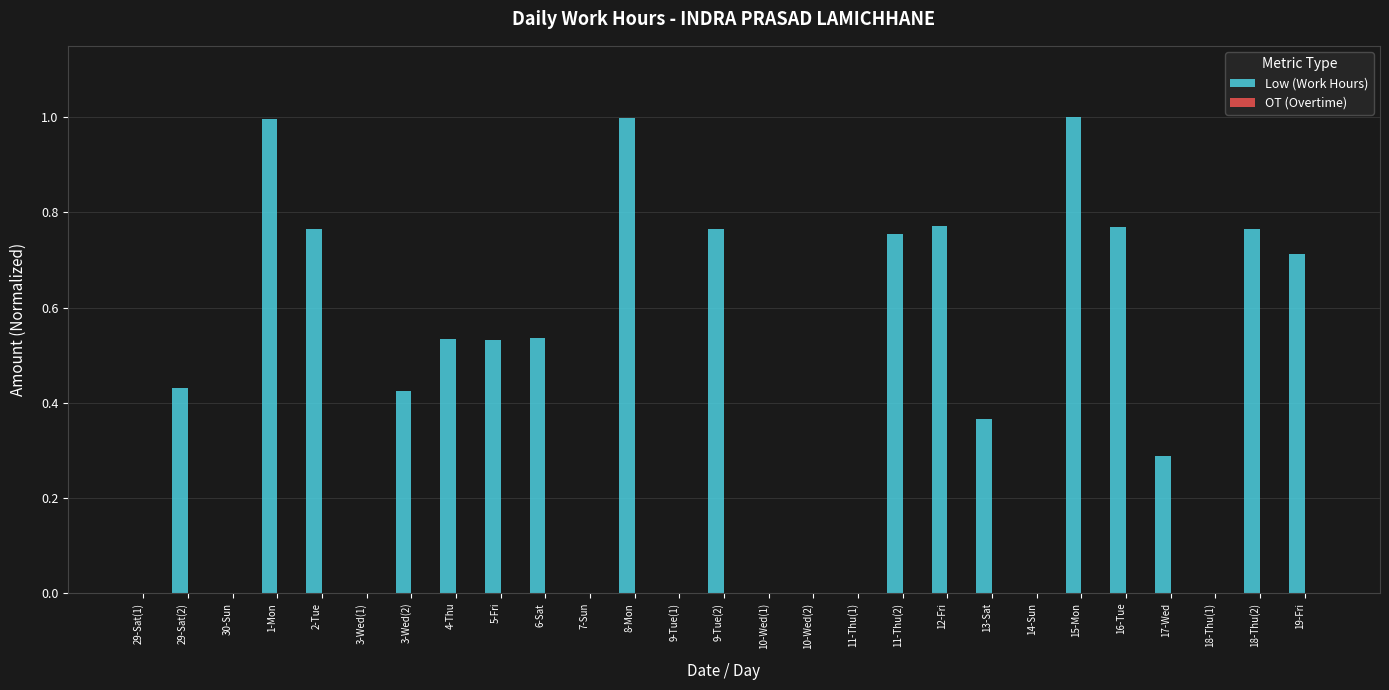

What is the sum of the values at 5-Fri and 19-Fri?

1.2